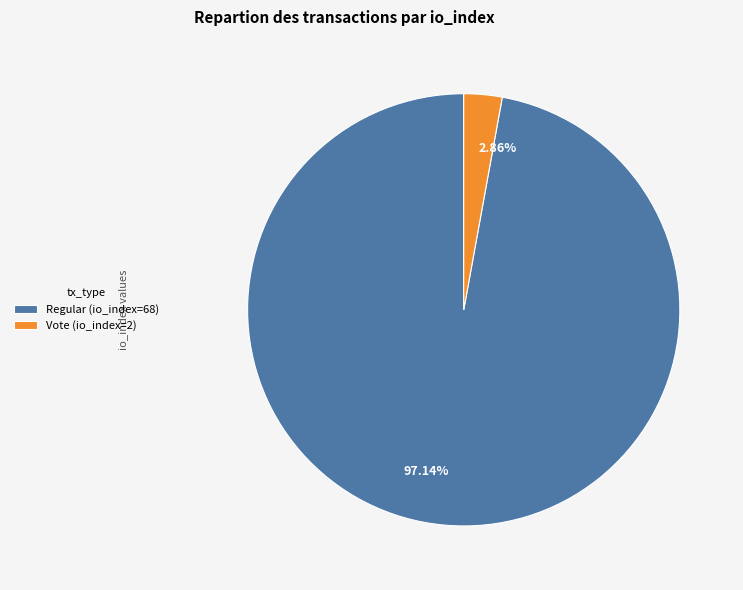

To the nearest percent, what portion does Regular (io_index=68) represent?

97%